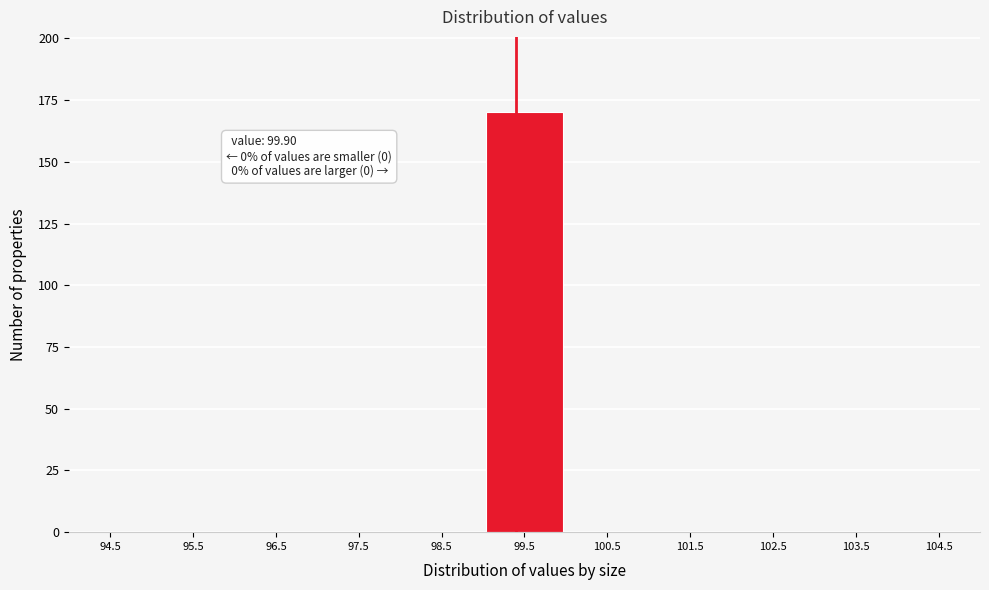

Reading right to left, what are all the values shown in this chart?

104.5=0	103.5=0	102.5=0	101.5=0	100.5=0	99.5=170	98.5=0	97.5=0	96.5=0	95.5=0	94.5=0